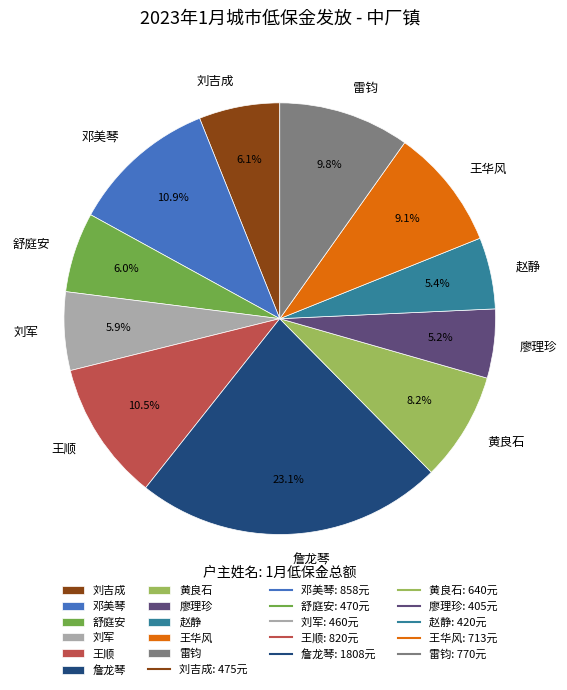

The 詹龙琴 slice represents 23% of the pie. True or false?

True